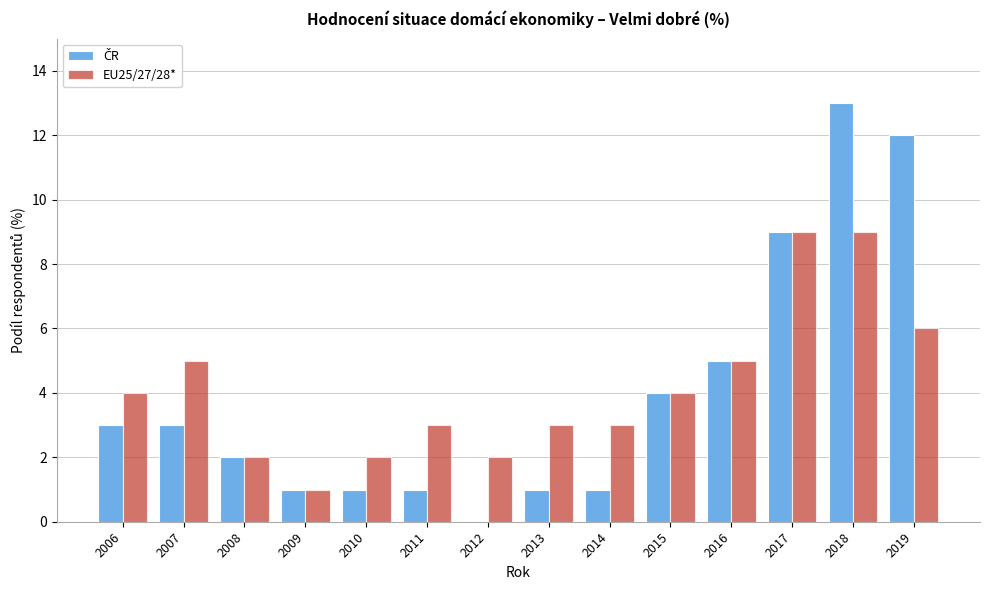

The EU25/27/28* series shows 5 at 2014. True or false?

False